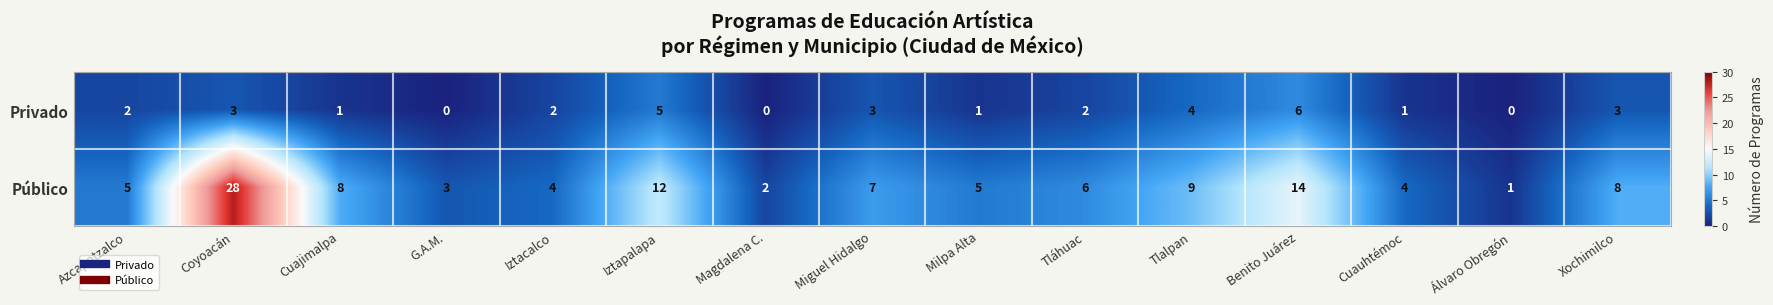

How many data points does each series have?

15